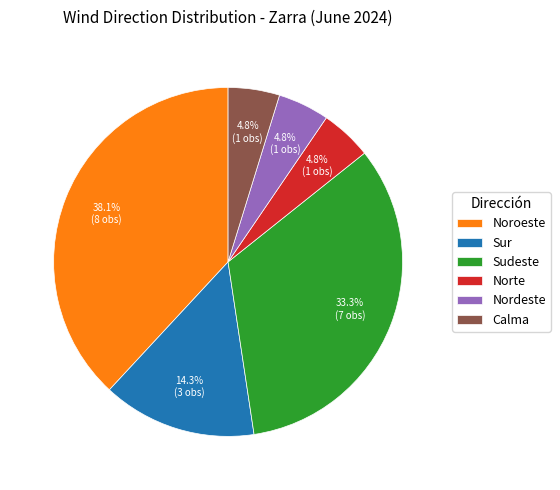

What portion of the pie excludes Nordeste?

95.2%